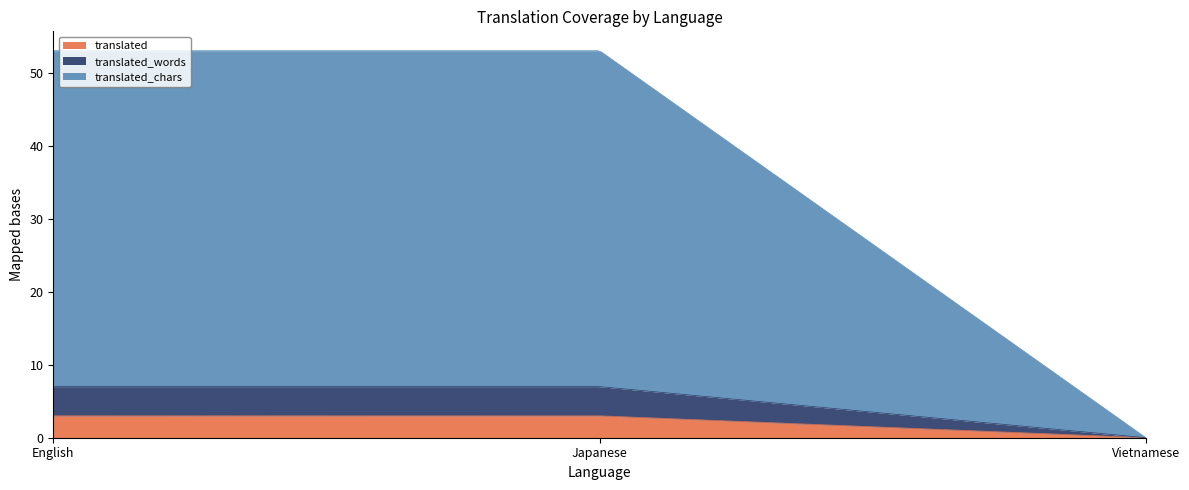

What is the sum of all translated_chars values?

92